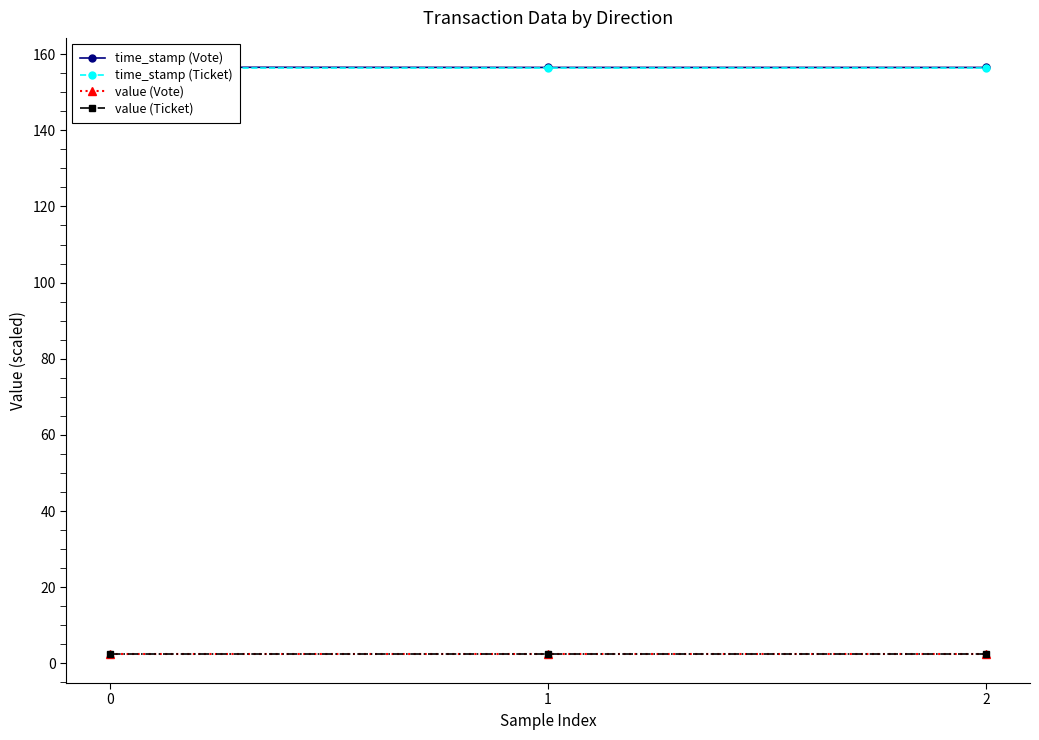

How many lines are shown in the chart?

4